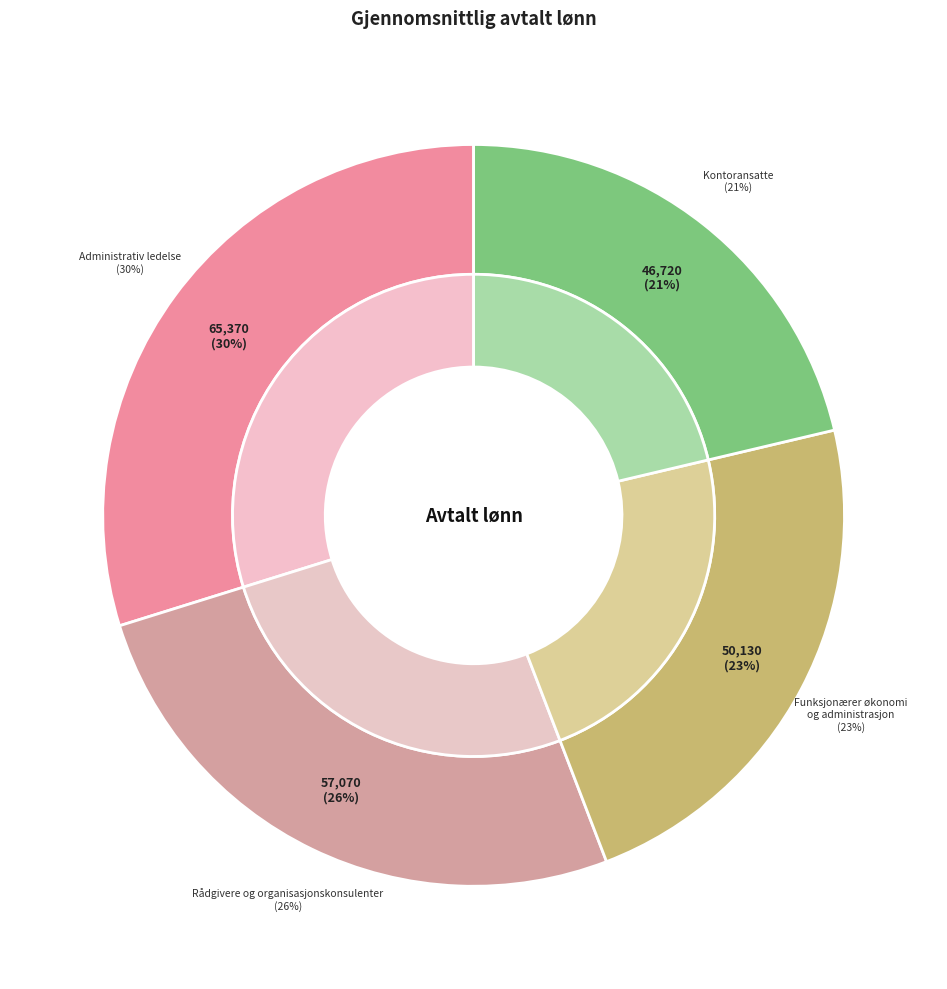

Rank the categories by value from highest to lowest.

Administrativ ledelse, Rådgivere og organisasjonskonsulenter, Funksjonærer økonomi og administrasjon, Kontoransatte